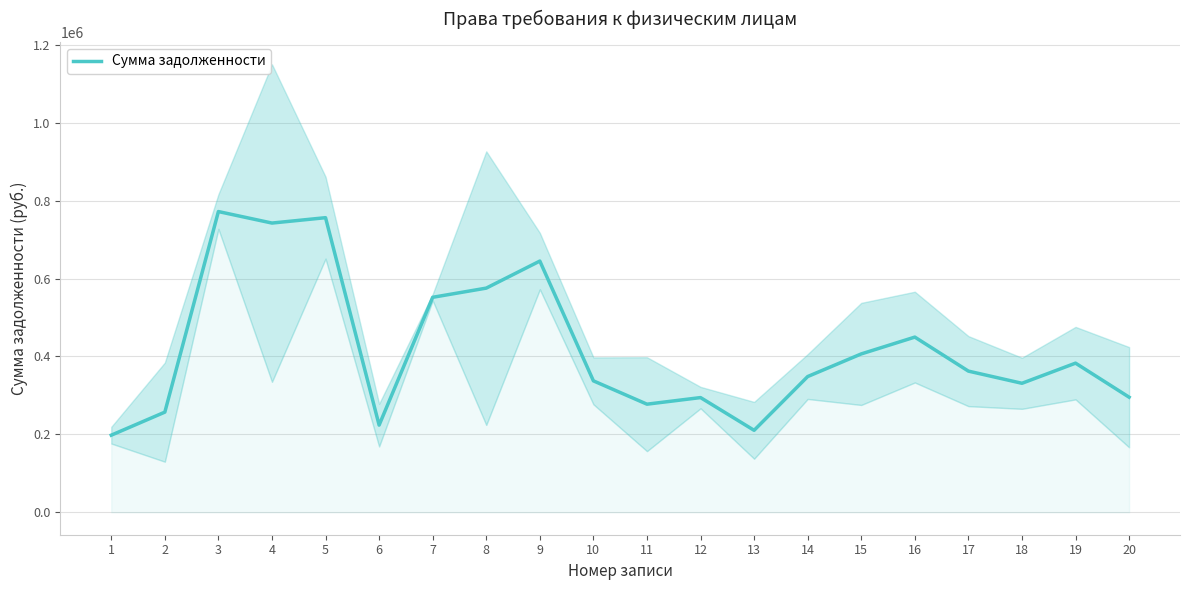

Which category has the lowest value across all series?

1